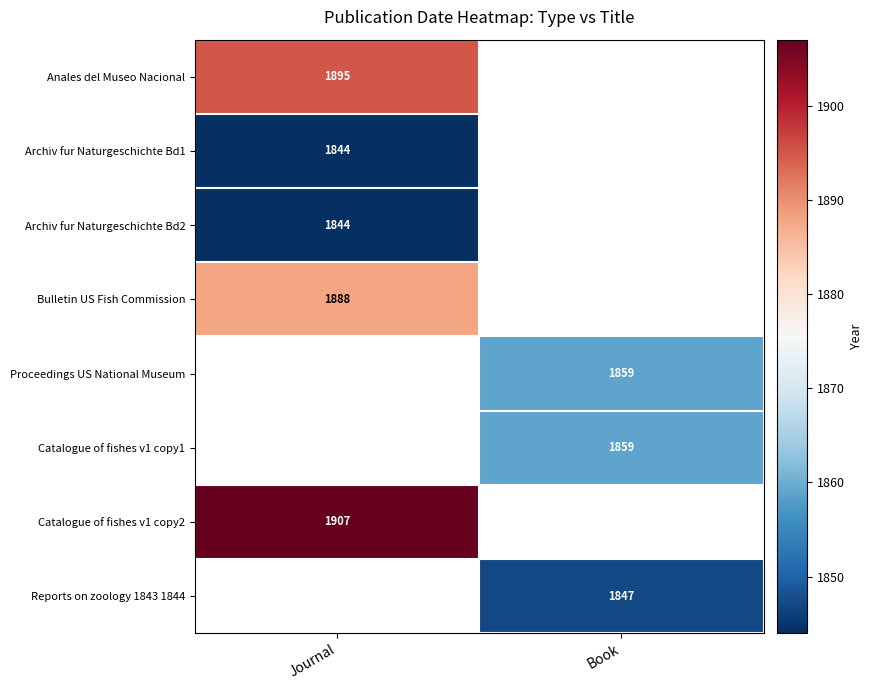

True or false: Reports on zoology 1843 1844 has a value of 1121 at Book.

False